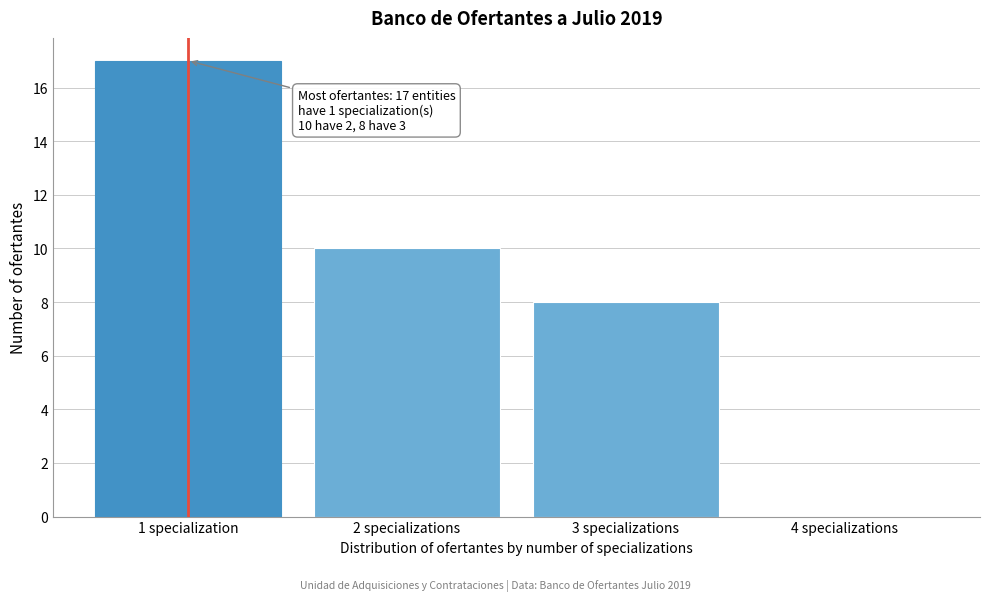

Reading right to left, transcribe all the data shown in this chart.

4 specializations=0	3 specializations=8	2 specializations=10	1 specialization=17